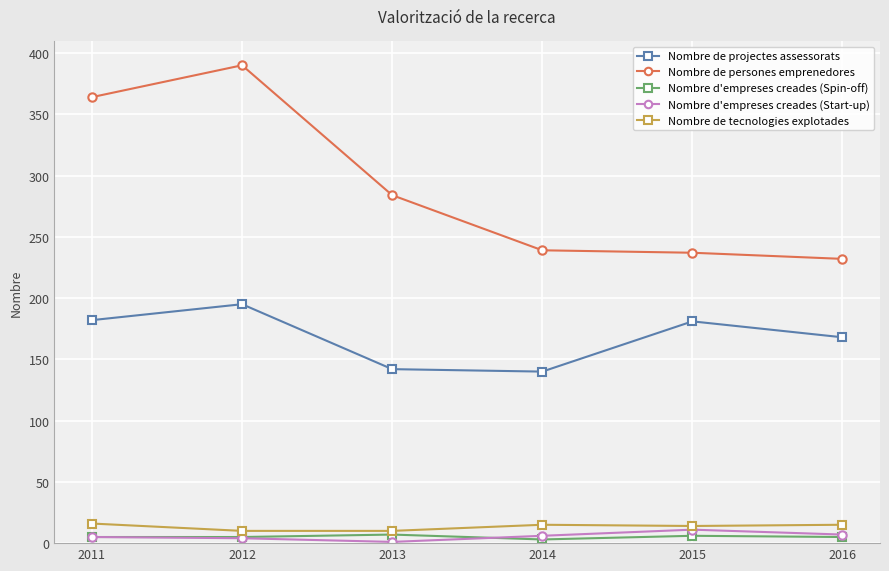

Is the value of Nombre d'empreses creades (Spin-off) at 2014 greater than the value of Nombre de projectes assessorats at 2016?

No